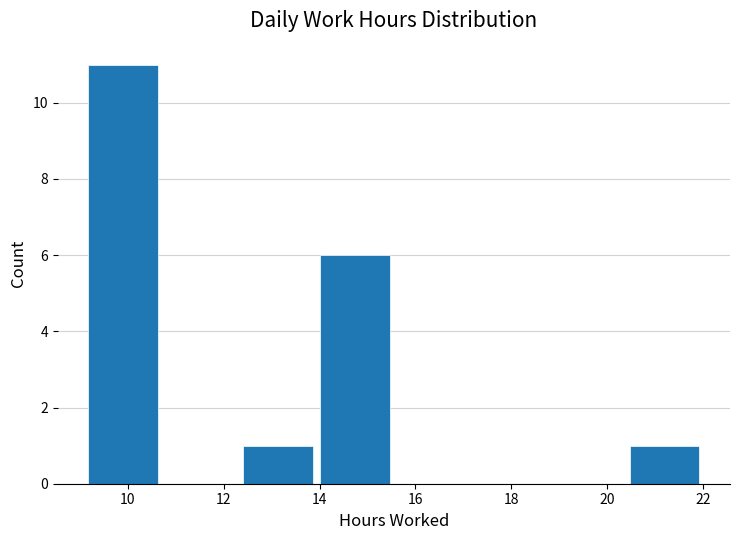

How tall is the bar that spans 14.0 to 15.6 on the x-axis? Neither the bar edges nor the heights are printed on the chart, so give them approximately, as read against the axes.

6